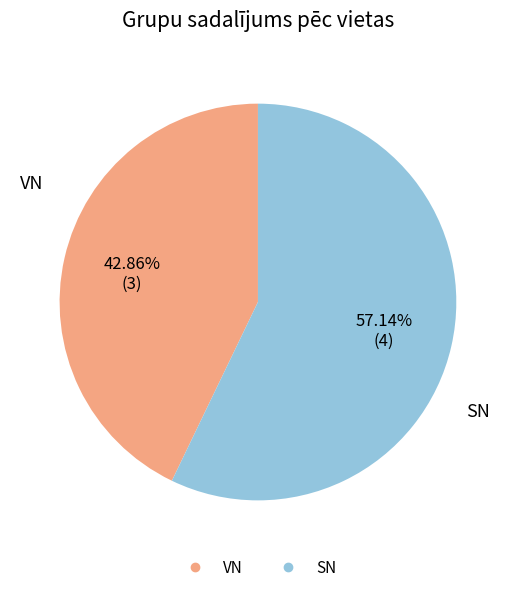

Is there a majority slice in this chart?

Yes